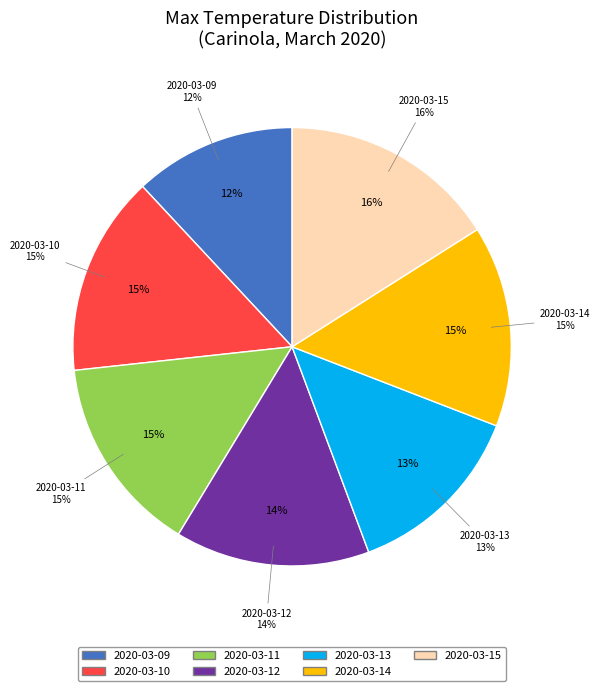

True or false: 2020-03-14 accounts for 15% of the total.

True